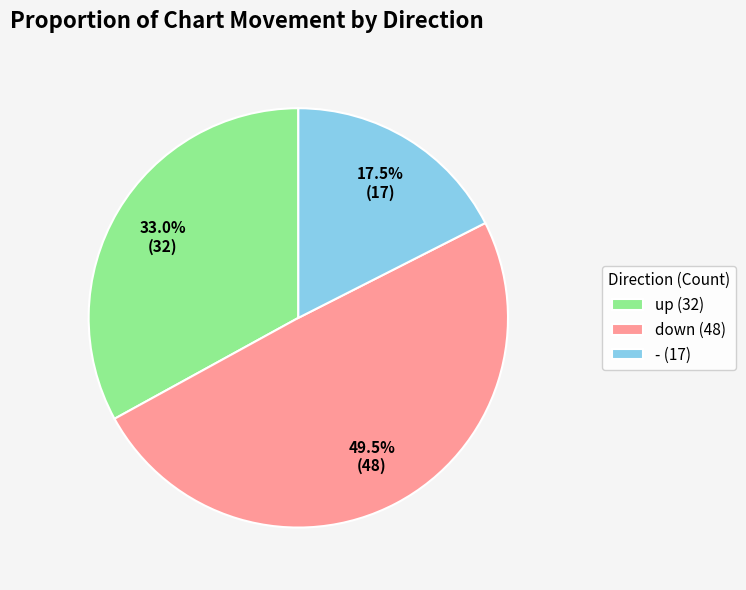

Is the sum of - (17) and down (48) greater than half?

Yes